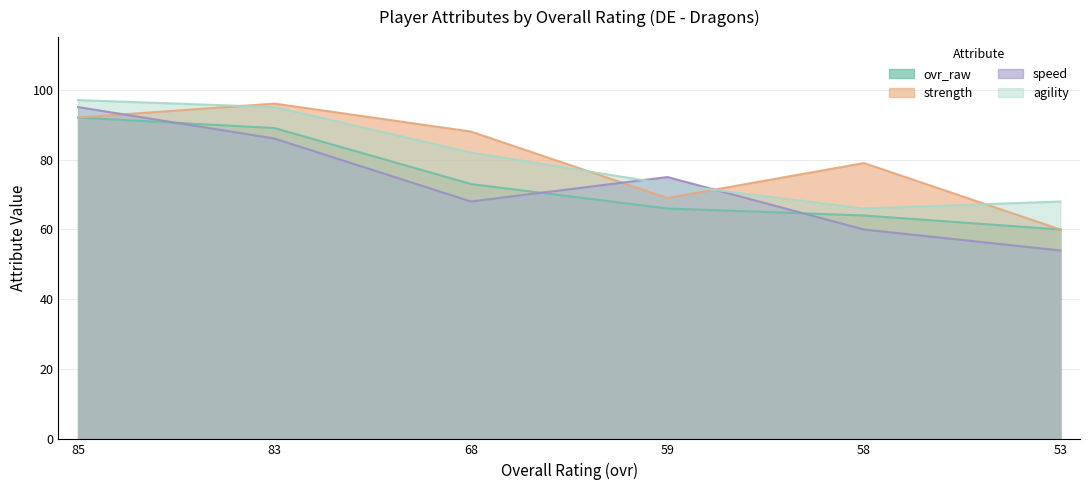

Which series ends up on top after the final intersection of strength and agility?

agility